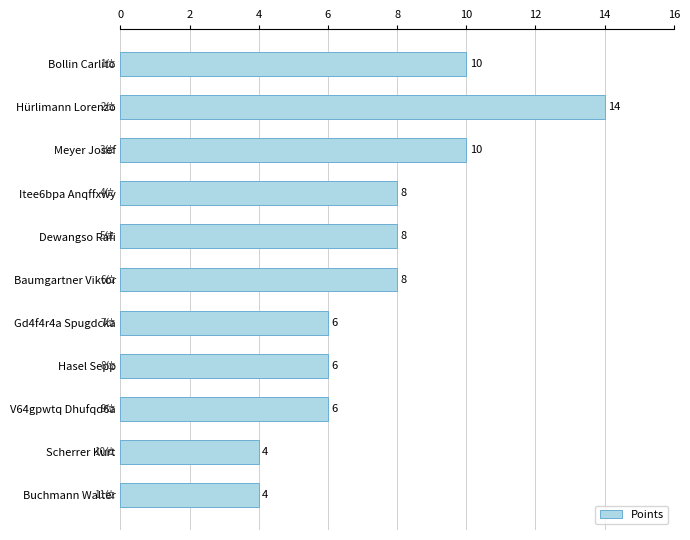

What is the difference between the maximum and minimum values?

10